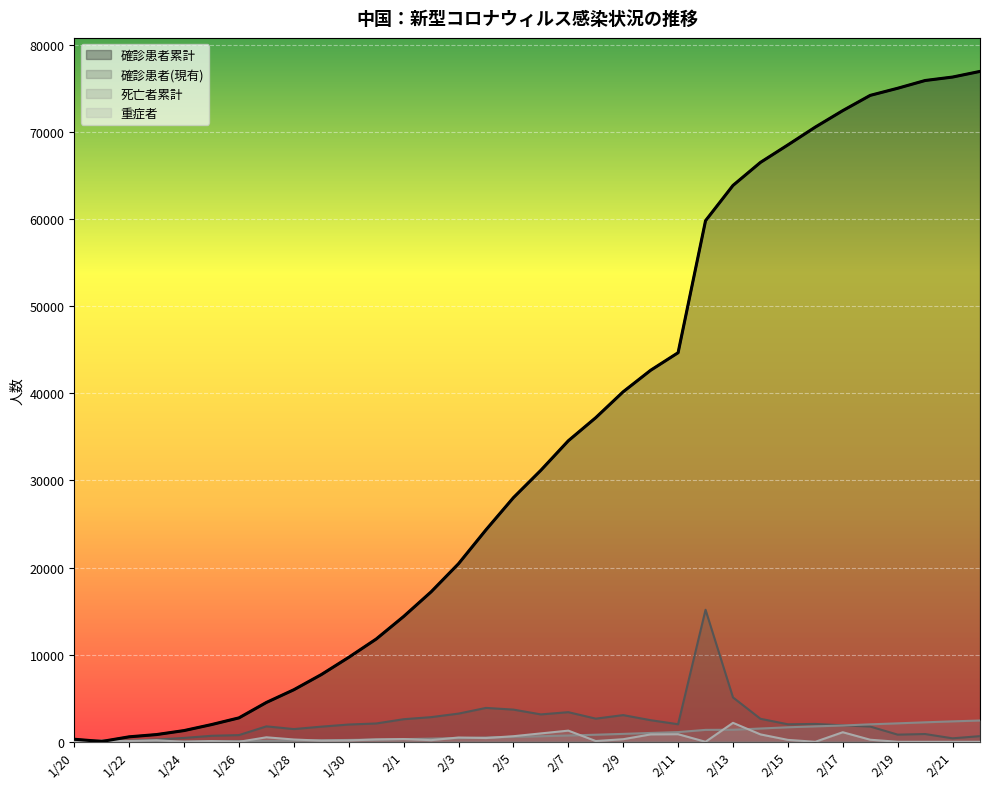

Does the chart display data point markers on the line(s)?

No